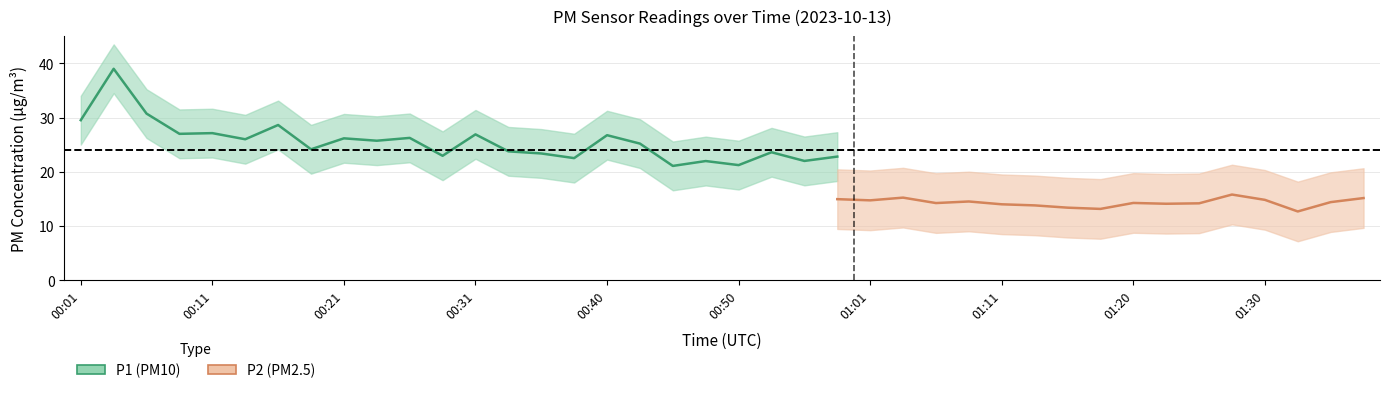

Rank the series by their maximum value, from highest to lowest.

P1, P2